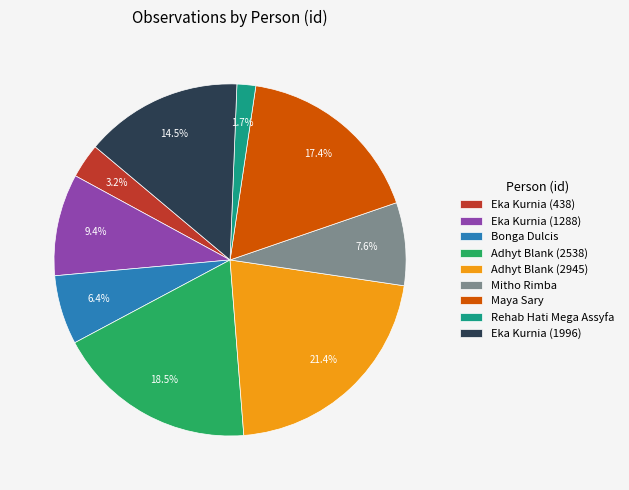

What is the largest slice in the pie chart?

Adhyt Blank (2945)